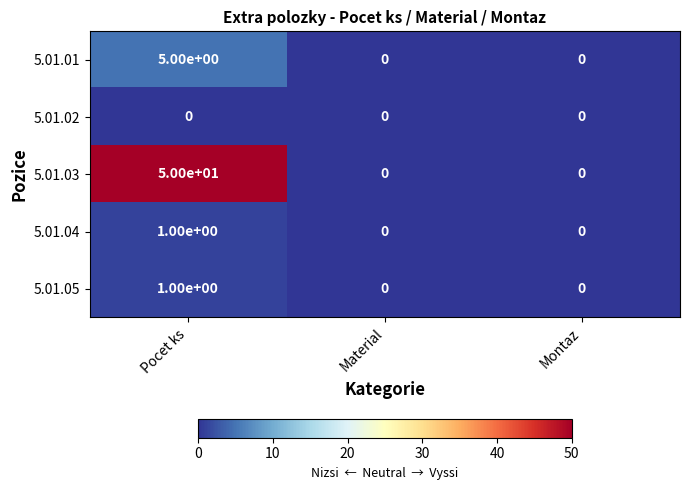

Reading left to right, transcribe all the data shown in this chart.

5.01.01: 5	0	0
5.01.02: 0	0	0
5.01.03: 50	0	0
5.01.04: 1	0	0
5.01.05: 1	0	0